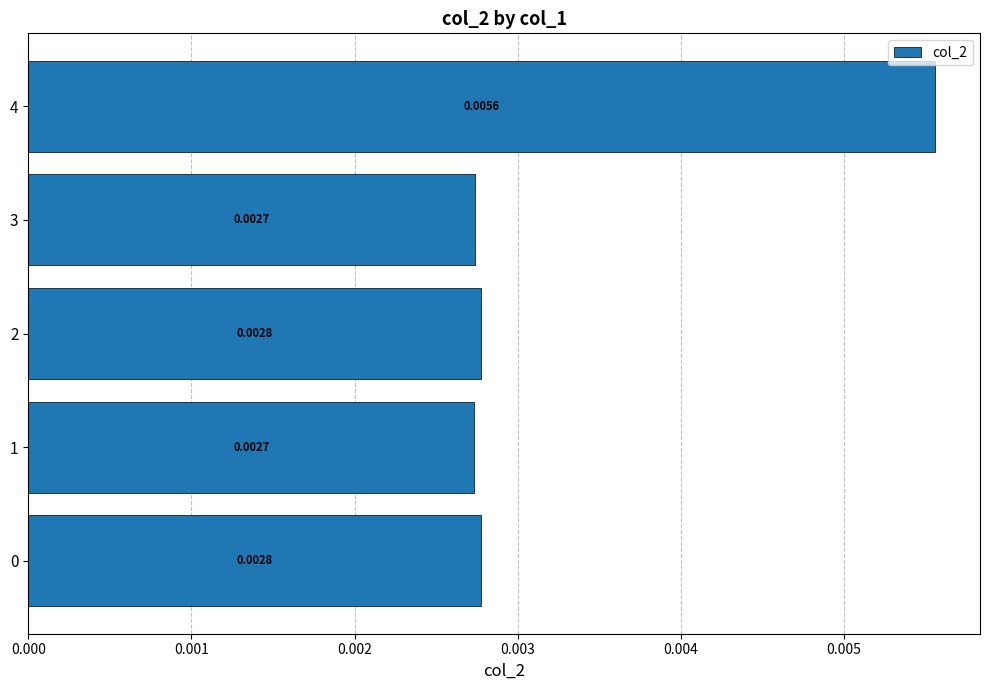

Between 4 and 2, which is larger?

4